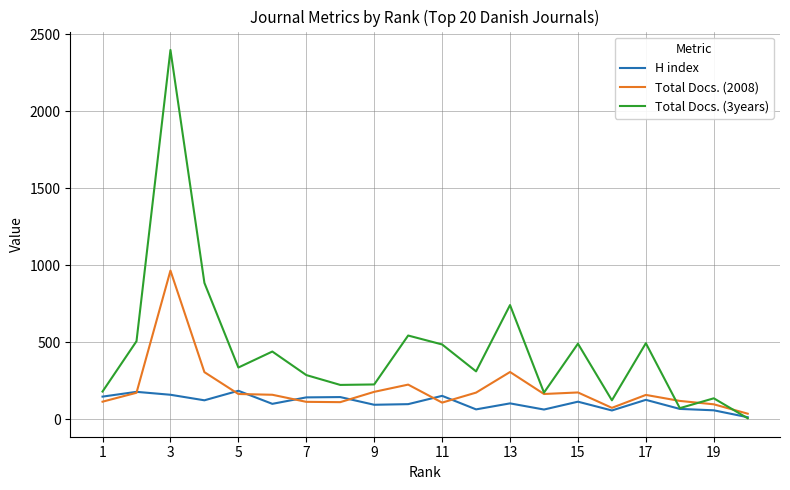

Which series has the largest range (max minus min)?

Total Docs. (3years)